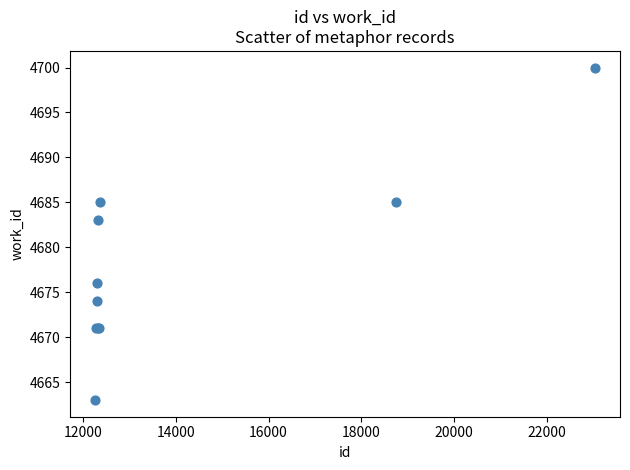

What Y value in the scatter plot is closest to 4681?

4683